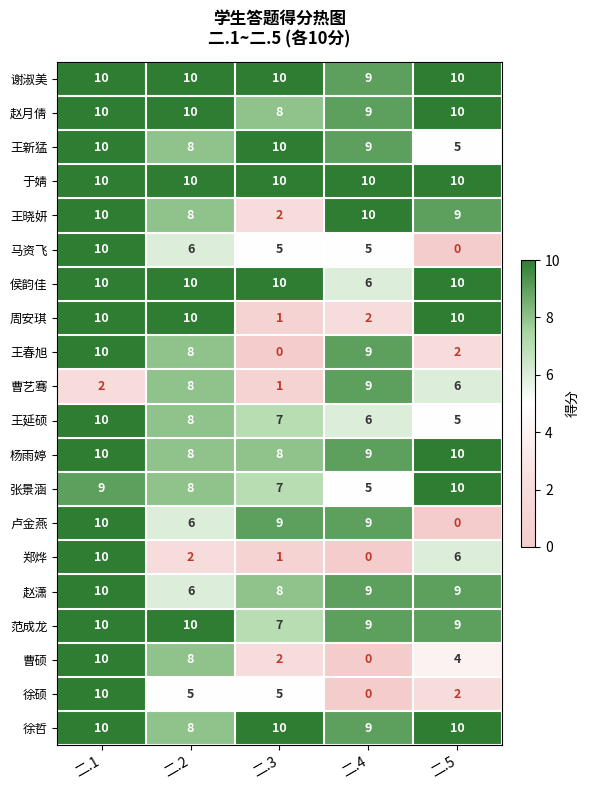

What is the approximate value of 曹硕 at 二.5?

4